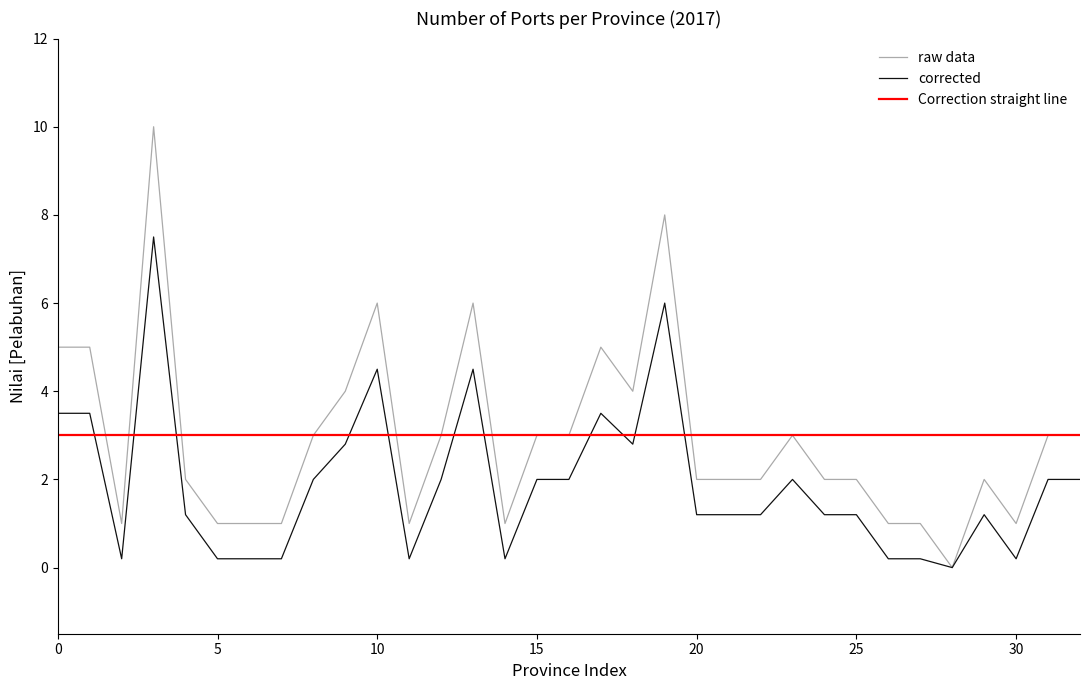

True or false: Correction straight line and raw data intersect in this chart.

True